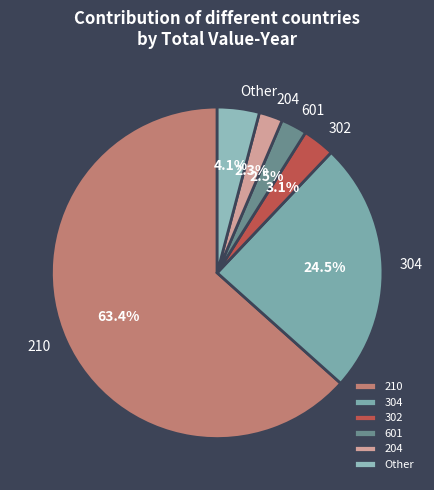

To the nearest percent, what is the average slice percentage?

17%